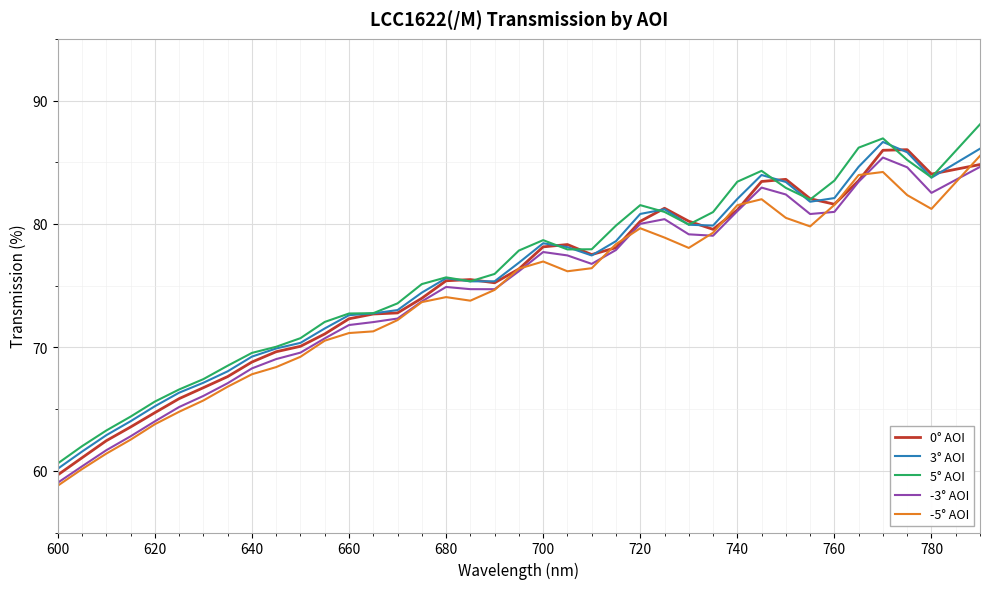

Does the chart display data point markers on the line(s)?

No